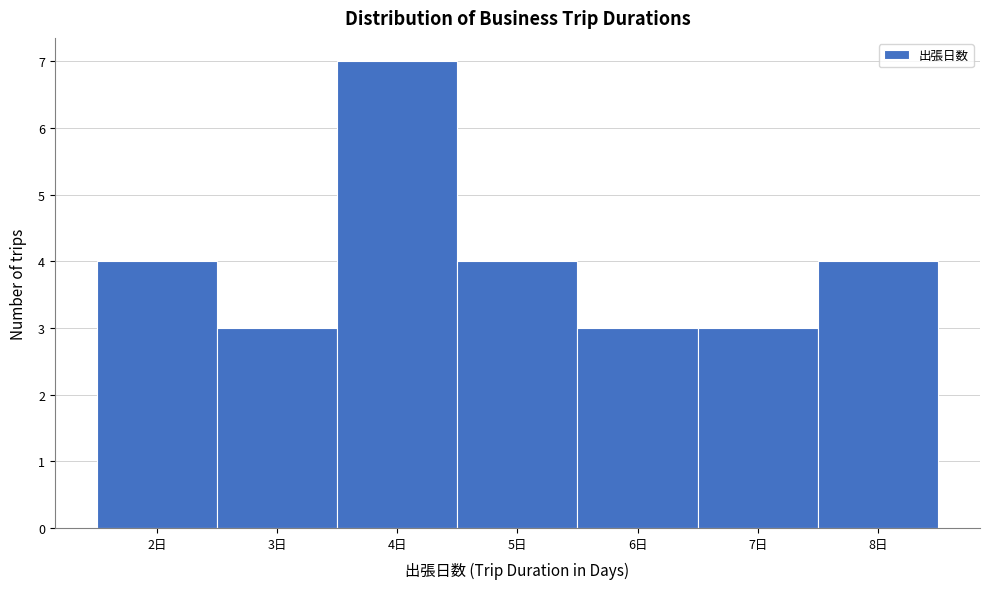

Reading left to right, list every bar in this chart as the range it spans on the x-axis followed by its height. The values are not printed on the chart, so give them approximately, as read against the axis.

1.5 to 2.5: 4
2.5 to 3.5: 3
3.5 to 4.5: 7
4.5 to 5.5: 4
5.5 to 6.5: 3
6.5 to 7.5: 3
7.5 to 8.5: 4